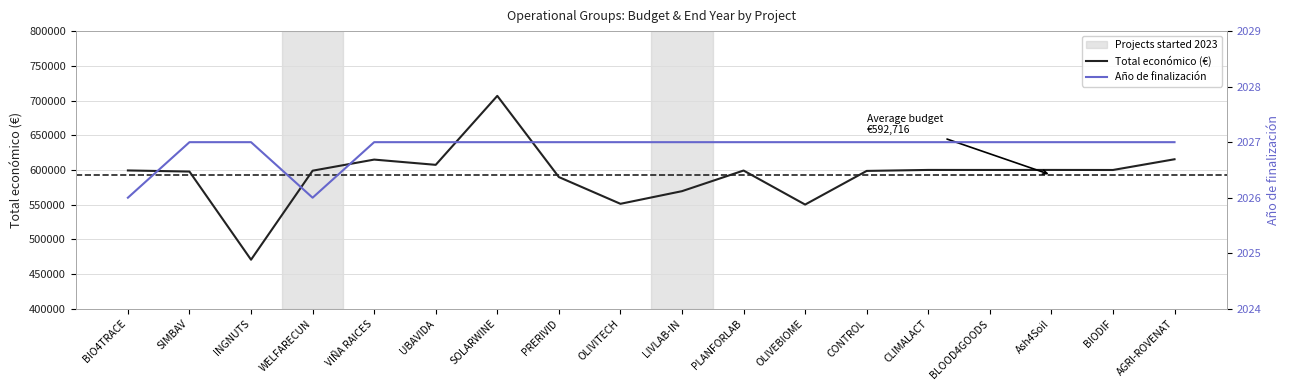

Reading left to right, transcribe all the data shown in this chart.

Total económico (€): 599262	597651	470675	598909	614907	607342	706697	589731	551196	569416	599134	550111	598597	600000	599960	600000	599927	615375
Año de finalización: 2026	2027	2027	2026	2027	2027	2027	2027	2027	2027	2027	2027	2027	2027	2027	2027	2027	2027